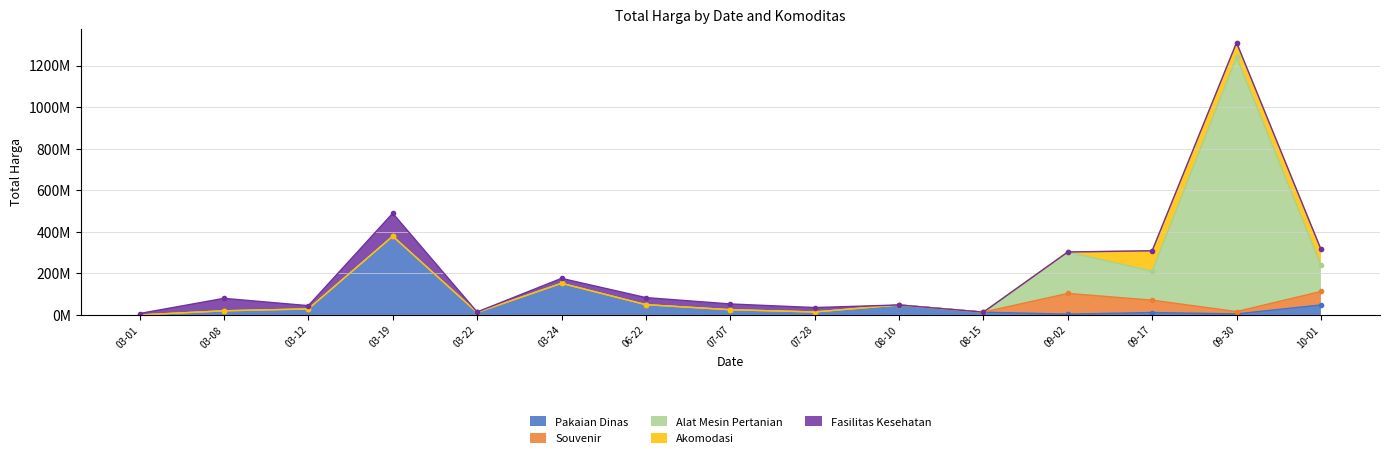

What is the difference between the second highest and second lowest values in the Fasilitas Kesehatan series?

59935000